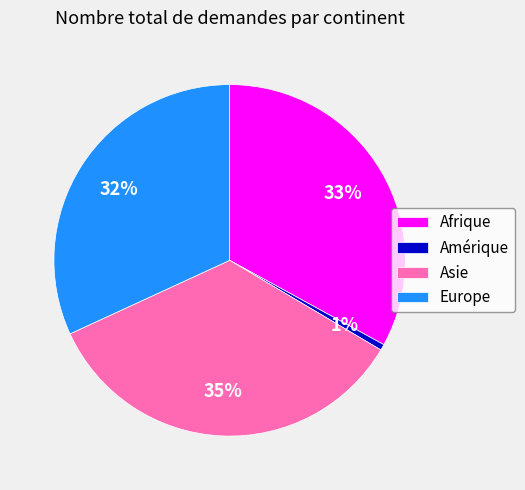

Which category has the biggest portion of the pie?

Asie